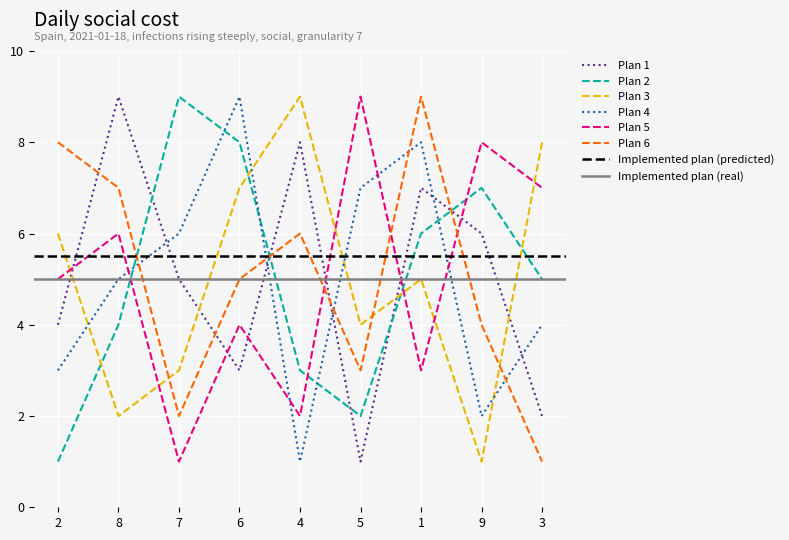

Is it true that col_9 equals 5 at 6?

True